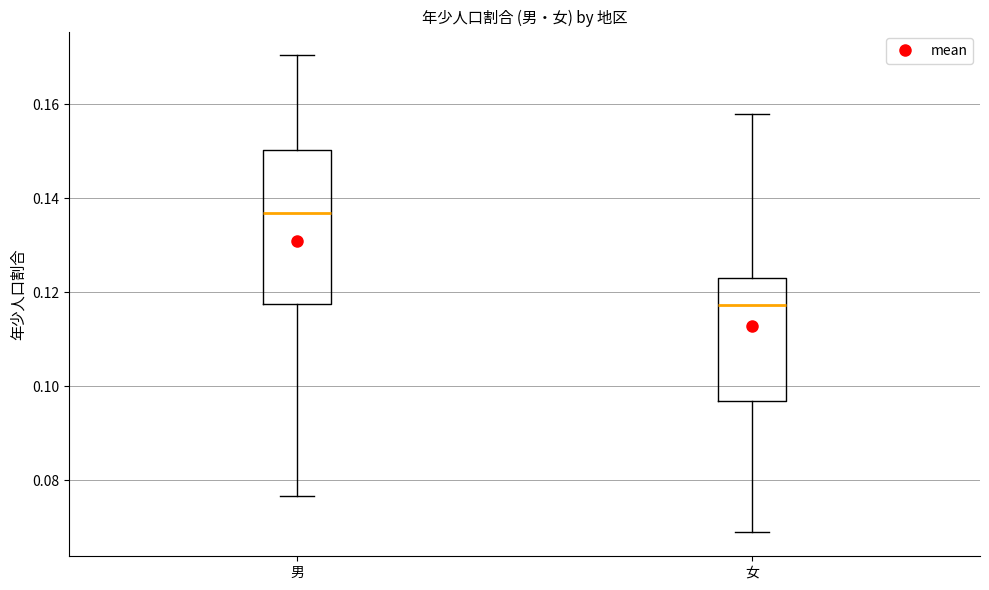

Which box is the tallest, from its lower edge to its upper edge?

男